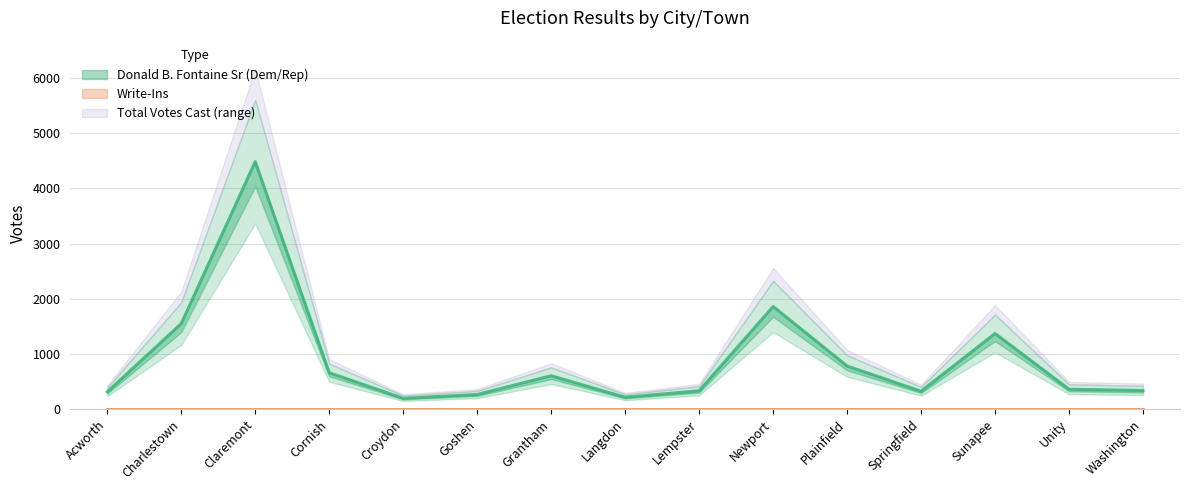

The value of Donald B. Fontaine Sr (Dem/Rep) at Unity is 147. True or false?

False